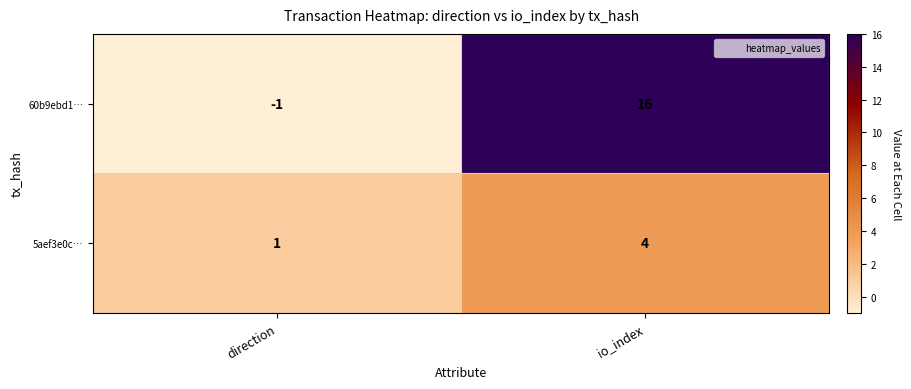

What is the greatest value displayed?

16